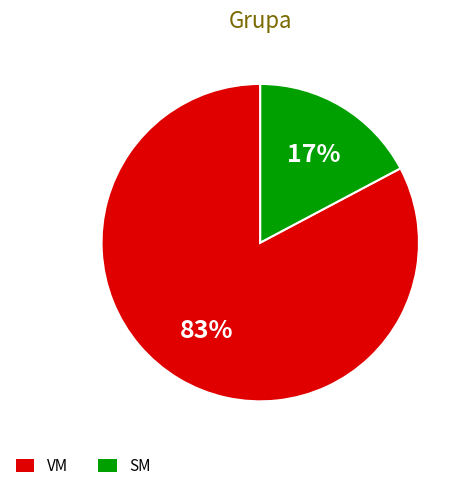

What is the majority slice?

VM